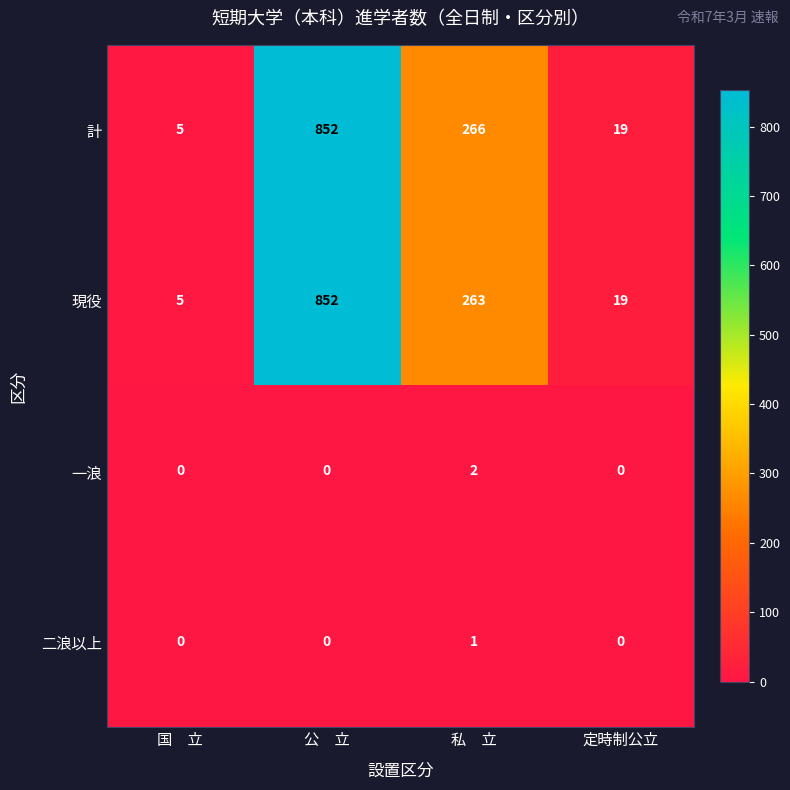

Reading left to right, list all the values displayed in this chart.

計: 5	852	266	19
現役: 5	852	263	19
一浪: 0	0	2	0
二浪以上: 0	0	1	0